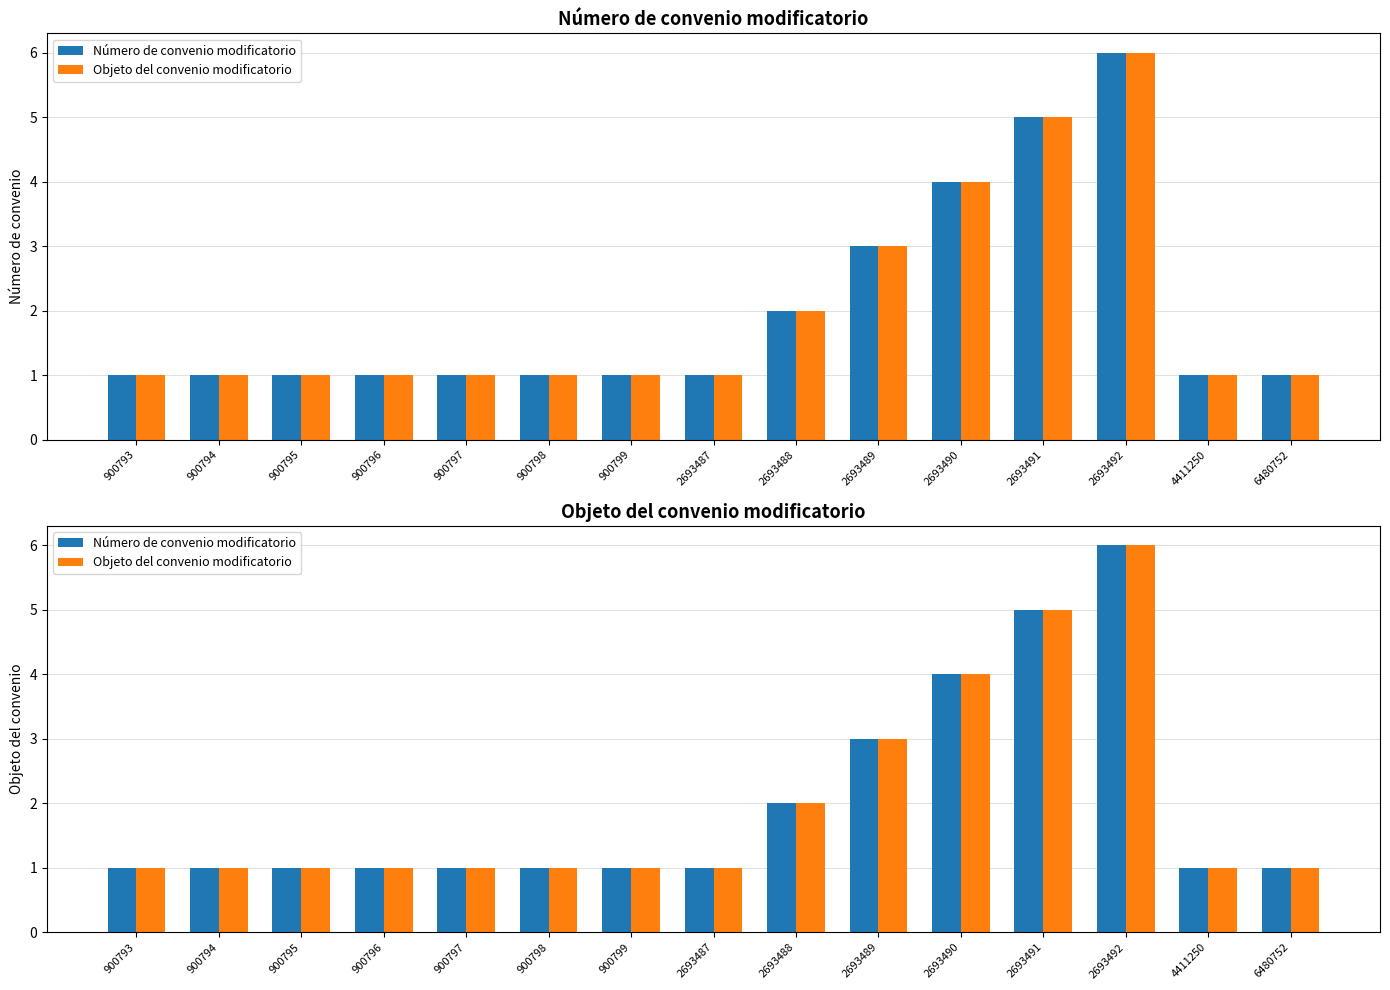

Is the value of Número de convenio modificatorio at 2693492 greater than the value of Objeto del convenio modificatorio at 900798?

Yes